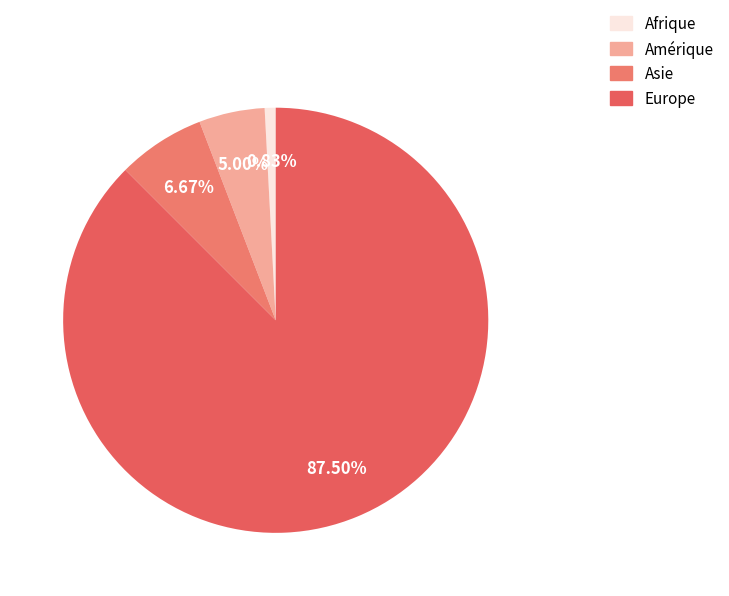

Which slice is the largest?

Europe